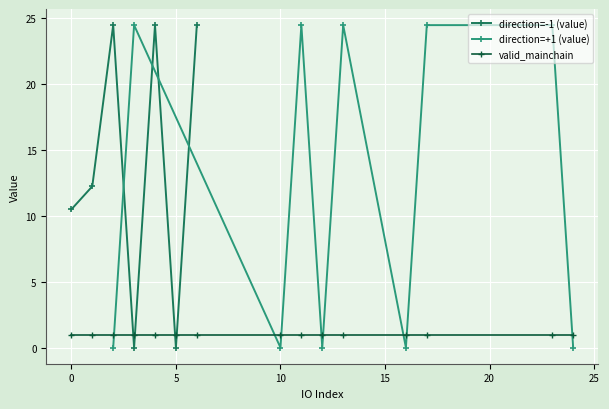

True or false: direction=-1 (value) has a value of 6.1 at 0.

False